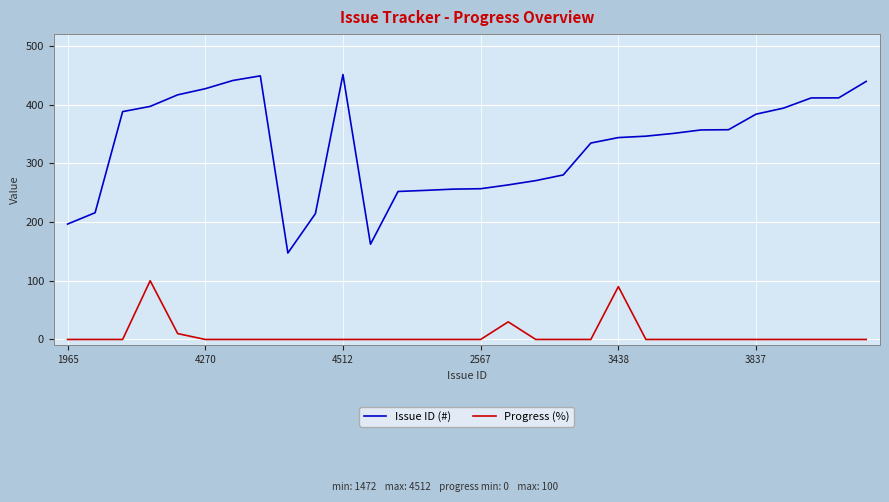

True or false: Issue ID (#) and Progress (%) cross at least once.

False